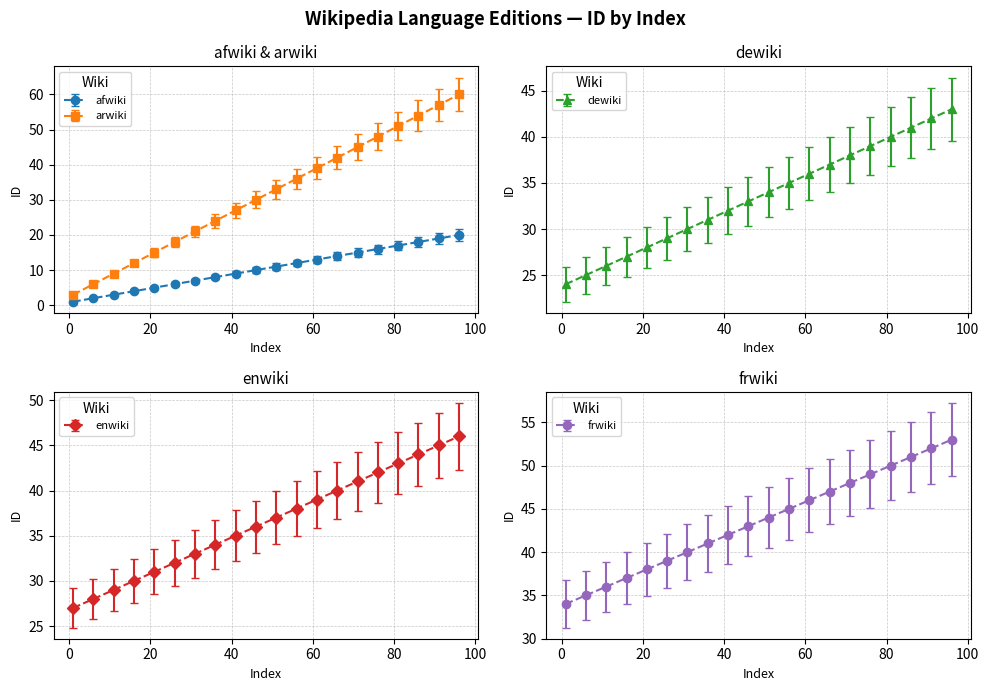

At how many categories does at least one series exceed 52?

3